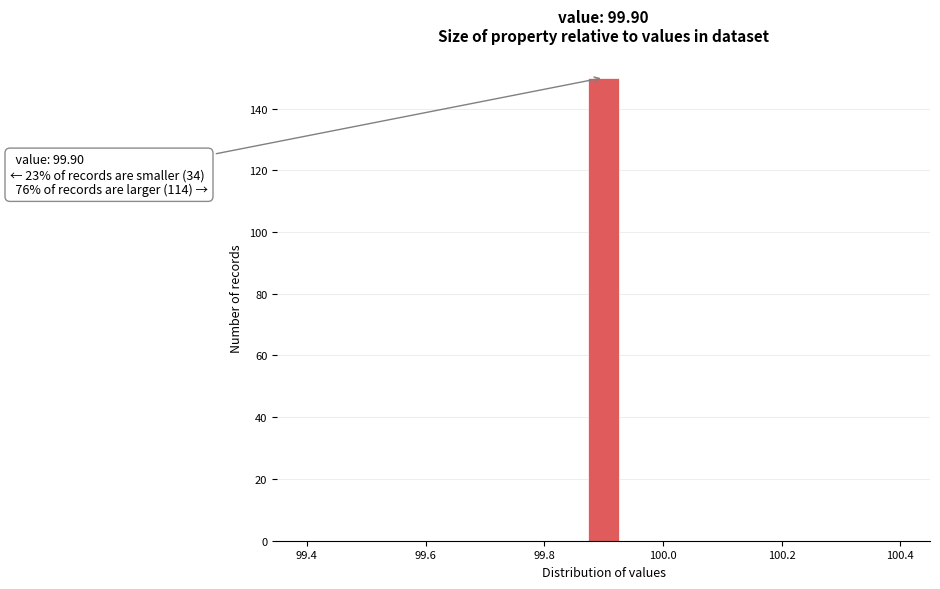

Around what value on the x-axis is the tallest bar? Give the approximate position of its centre, as read against the axis.

99.90